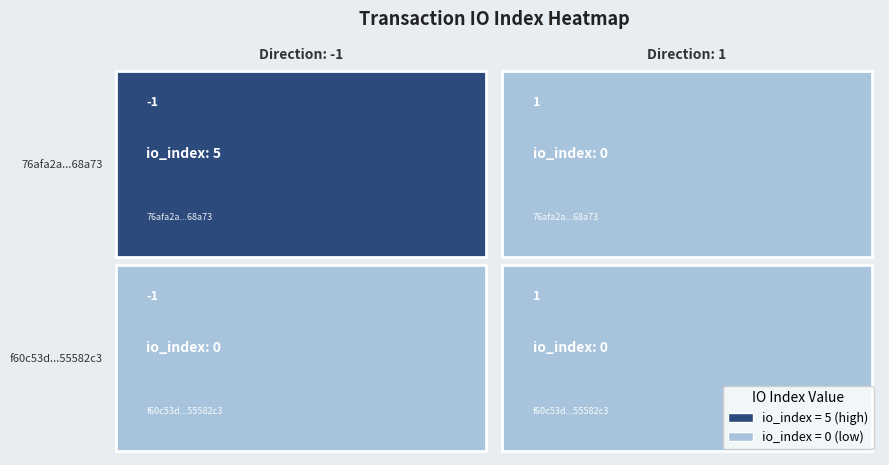

List the series in order of their peak value, lowest first.

f60c53d19d0adb91ae09f2472d1ebf2a55582c3, 76afa2a8d1e311682dfd5988d70ae14ba768a73